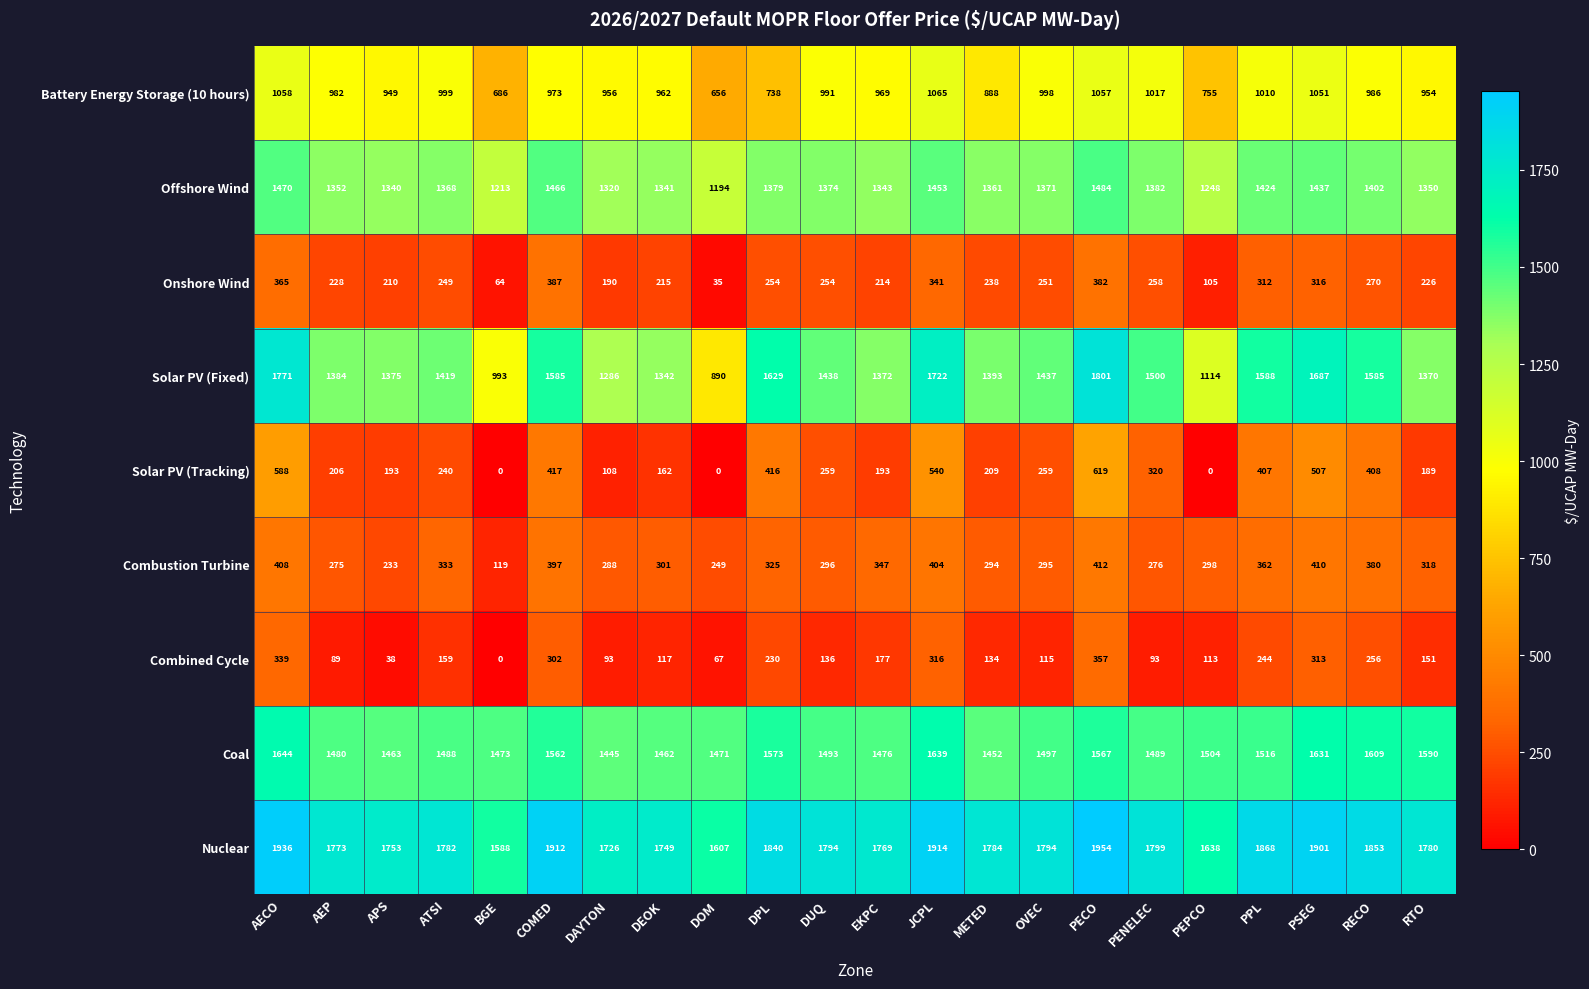

What is the difference between the highest and lowest values at DOM?

1607